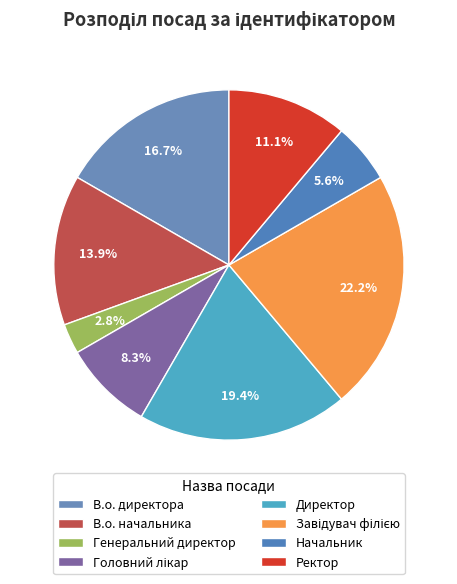

To the nearest percent, what portion does Директор represent?

19%